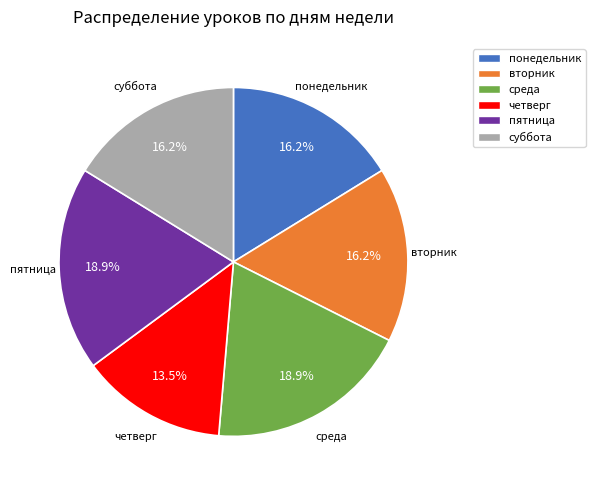

What percentage is the среда slice, to the nearest percent?

19%